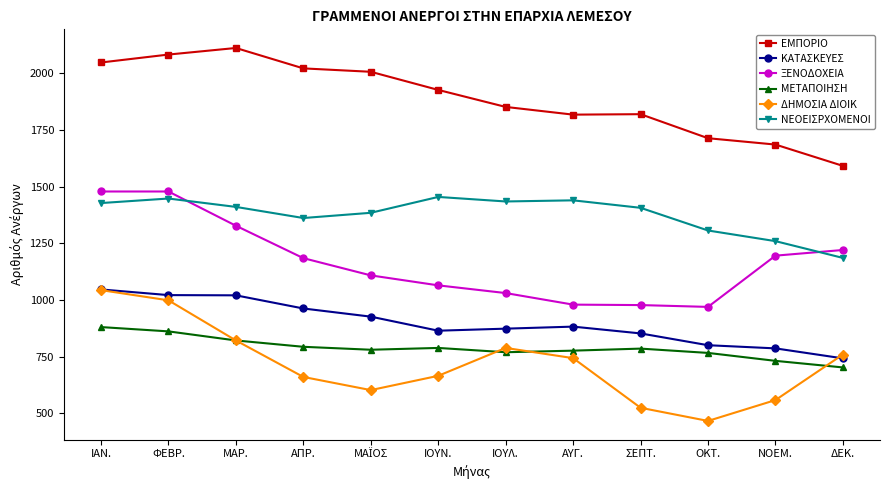

What is the label of the 5th point from the right?

ΑΥΓ.